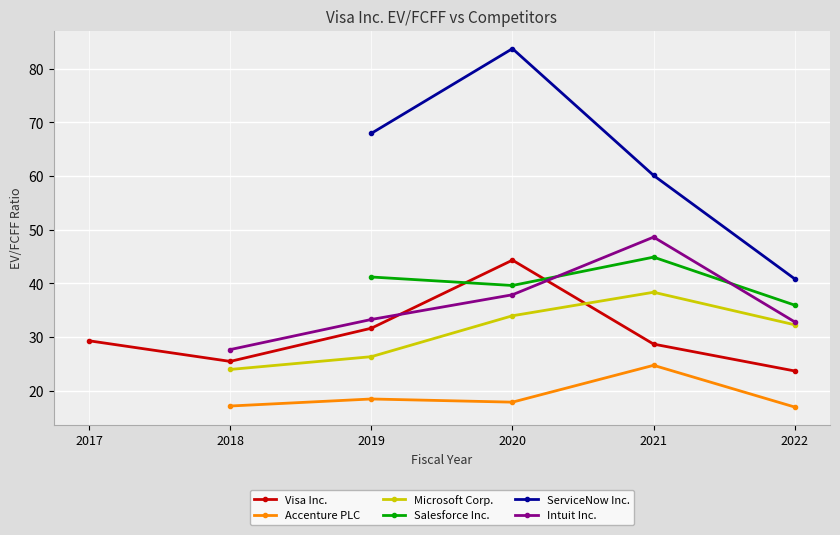

List the series in order of their peak value, highest first.

ServiceNow Inc., Intuit Inc., Salesforce Inc., Visa Inc., Microsoft Corp., Accenture PLC